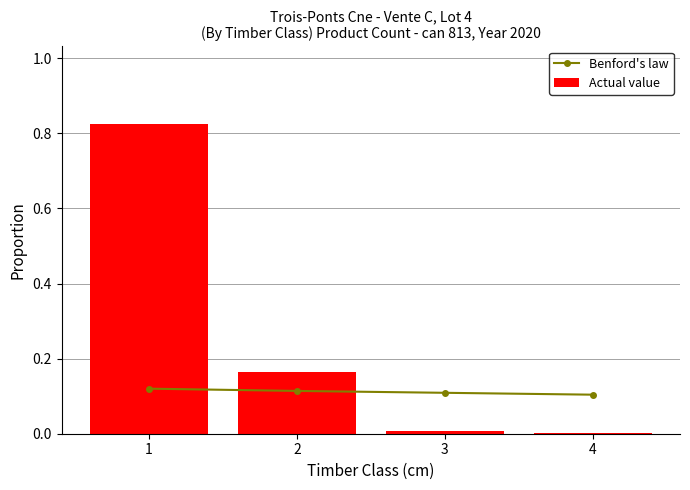

At which category is the sum across all series the highest?

1